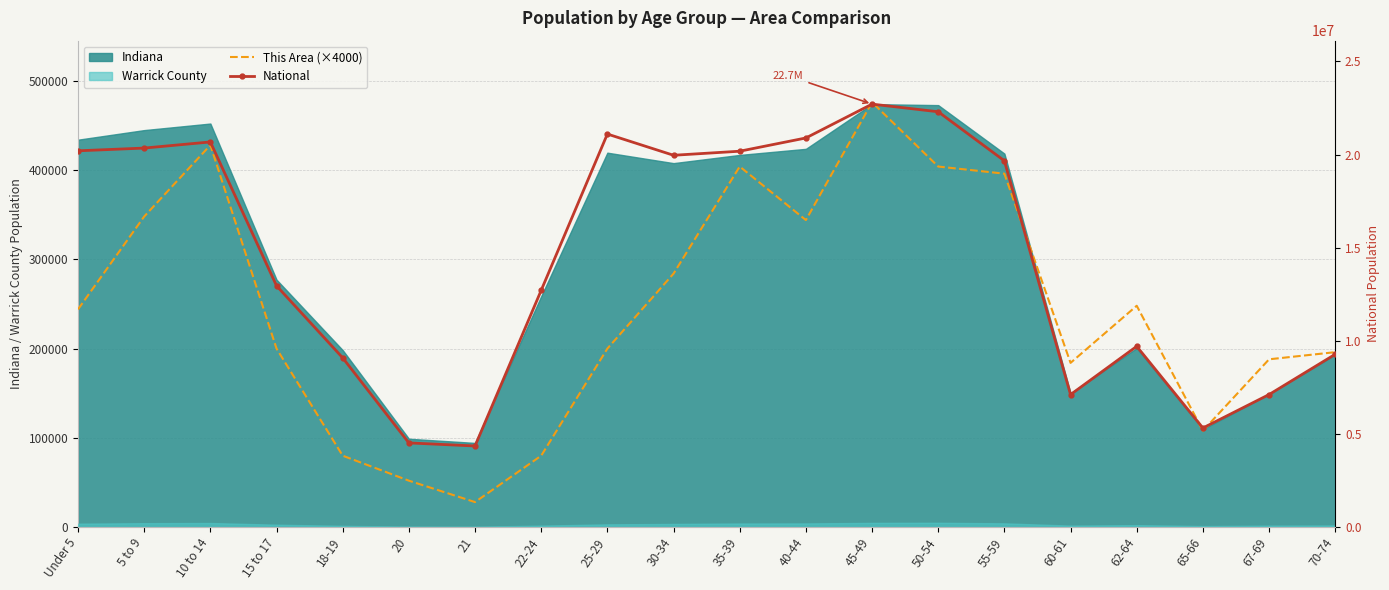

In National, how many points are lower than both neighbors (excluding endpoints)?

4